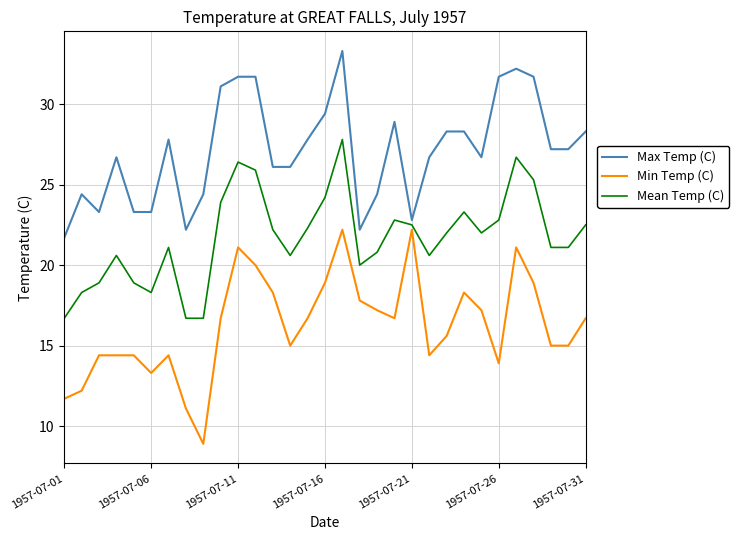

True or false: Min Temp (C) has more than 0 points higher than both neighbors.

True